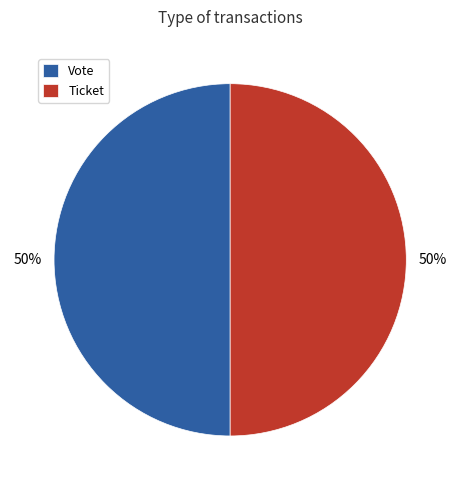

To the nearest percent, what percentage of the pie is Vote?

50%